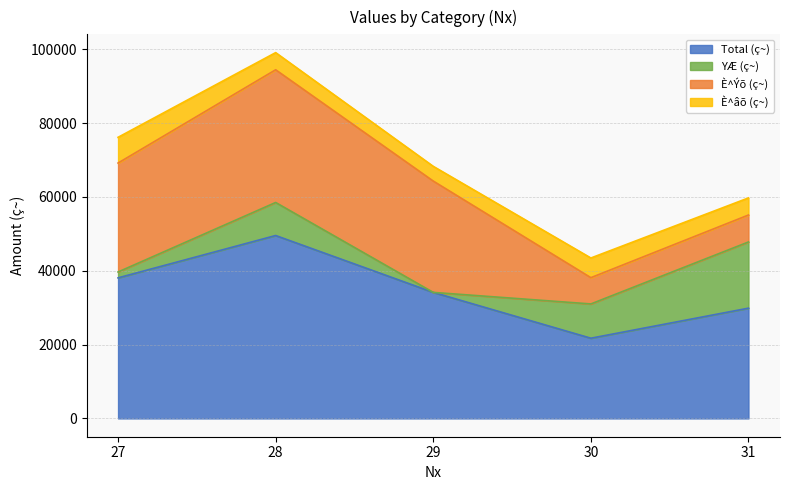

What is the average value of the È^âõ (ç~) series?

5113